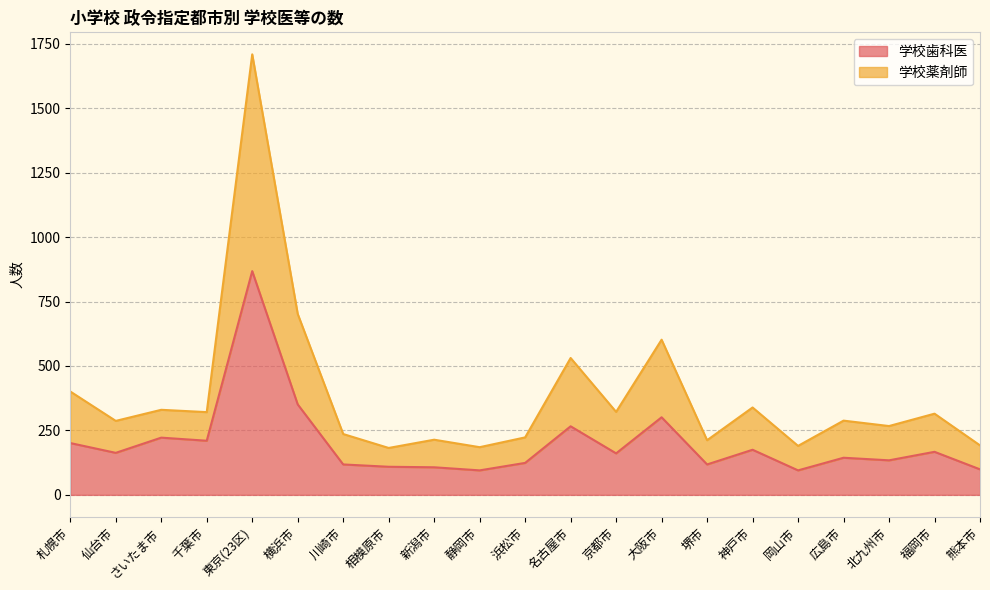

What is the spread (max minus min) of values at 京都市?

161